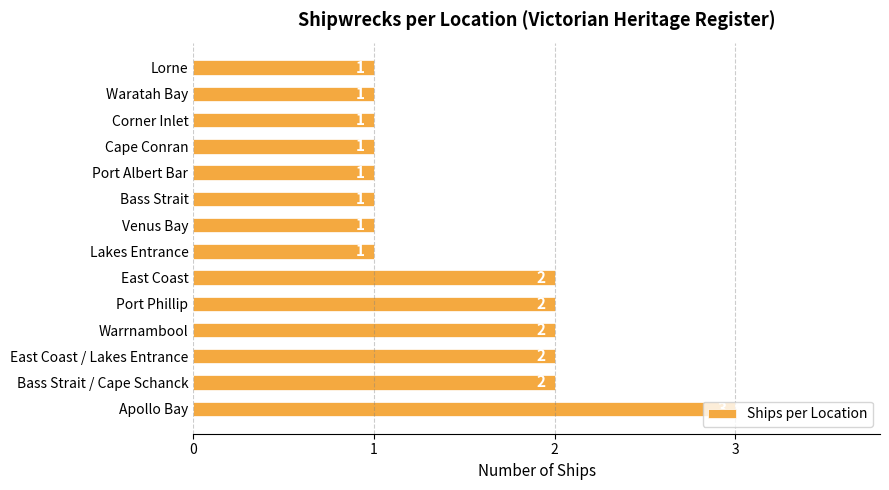

How many values are between 1 and 2?

13